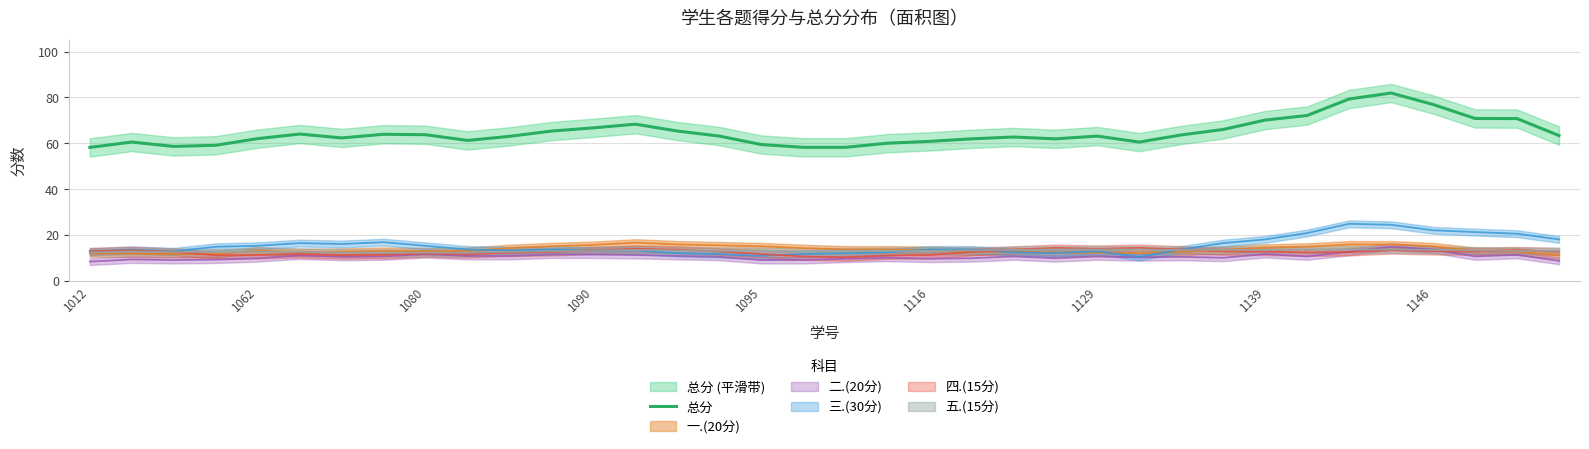

At which category does the chart reach its minimum across all series?

1012